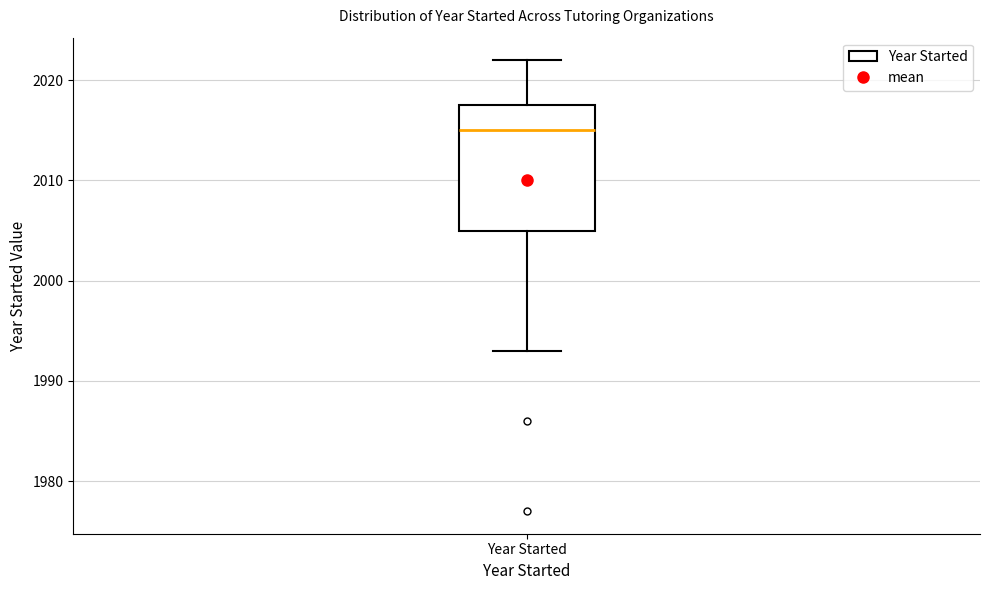

Read this box plot against the y-axis: the position of the median line, the range covered by the box, and the ends of both whiskers. The values are not printed on the chart, so give them approximately, as read against the axis.

median 2015, box 2005 to 2018, whiskers 1993 to 2022